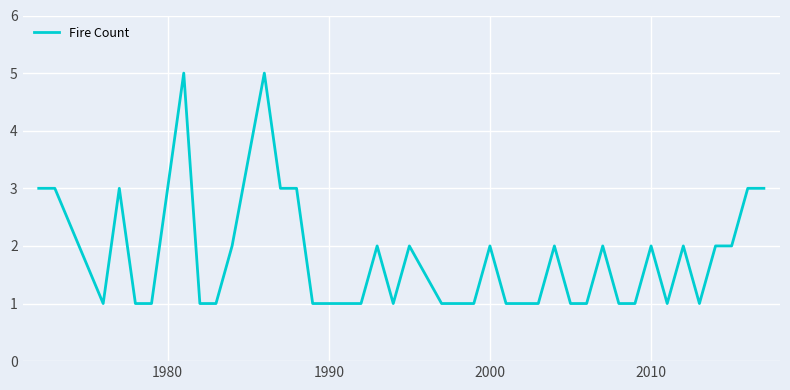

What is the difference between the maximum and minimum values?

4